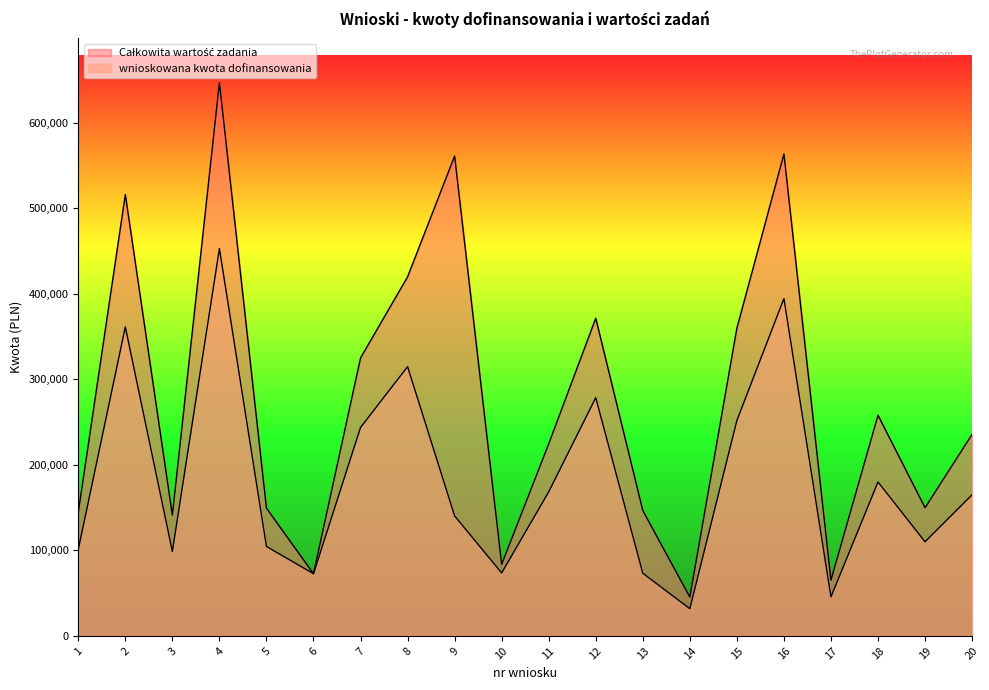

How many data points in wnioskowana kwota dofinansowania are less than 165000?

10